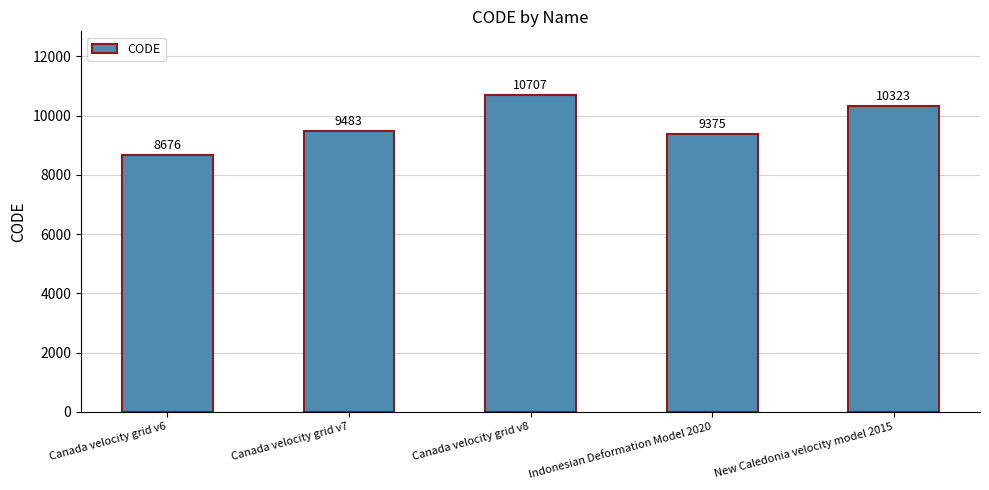

Count the number of data series in this chart.

1